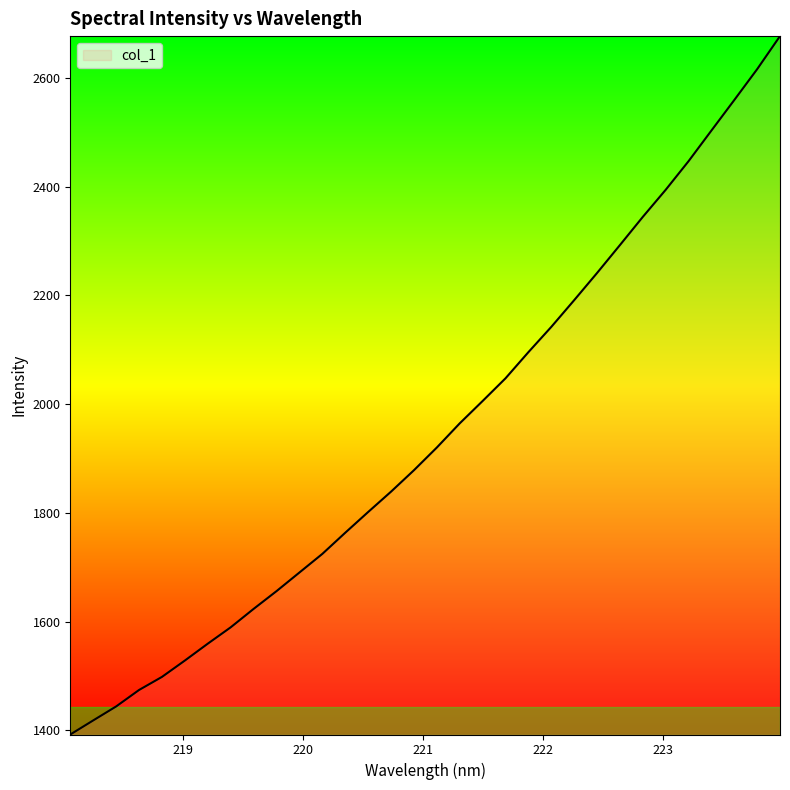

What is the maximum value shown in the chart?

2676.9